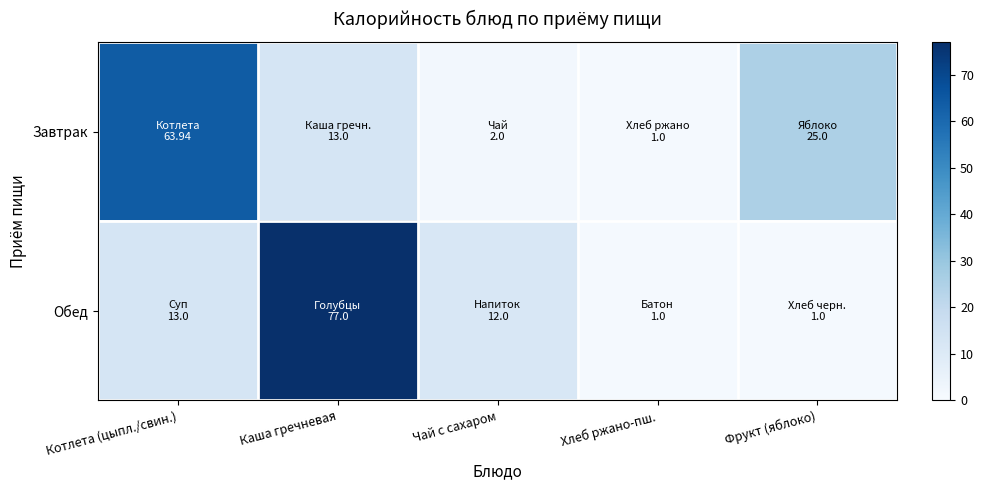

At how many categories does at least one series exceed 54?

2